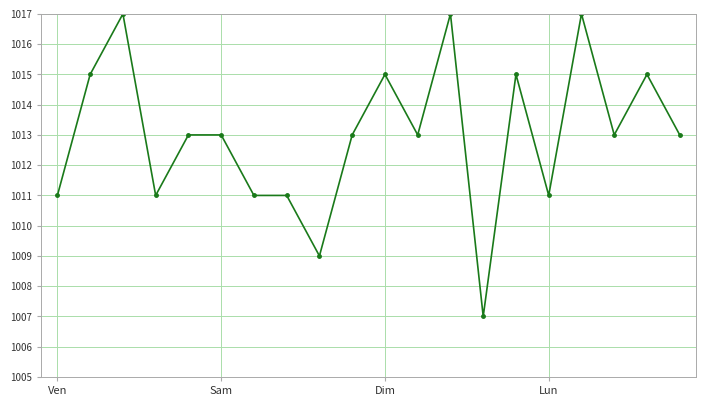

What is the sum of all values?

20260